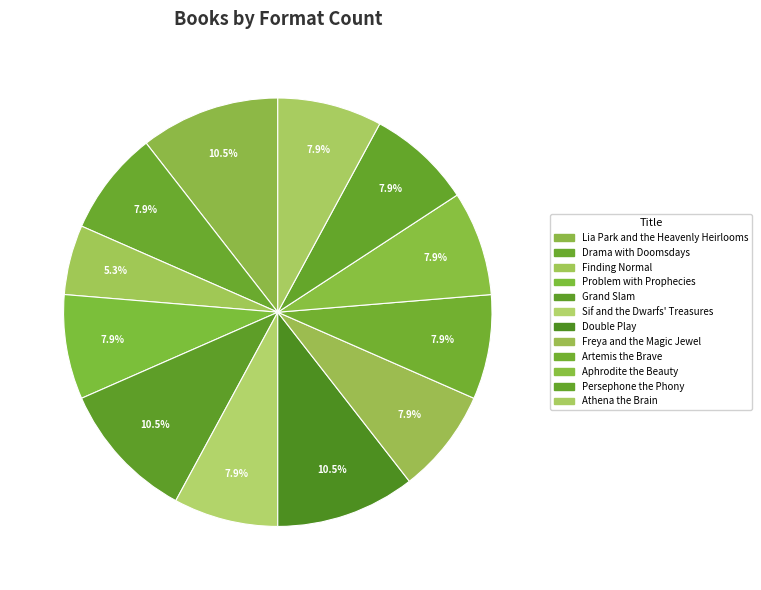

To the nearest percent, what is the difference between the largest and smallest slice percentages?

5%